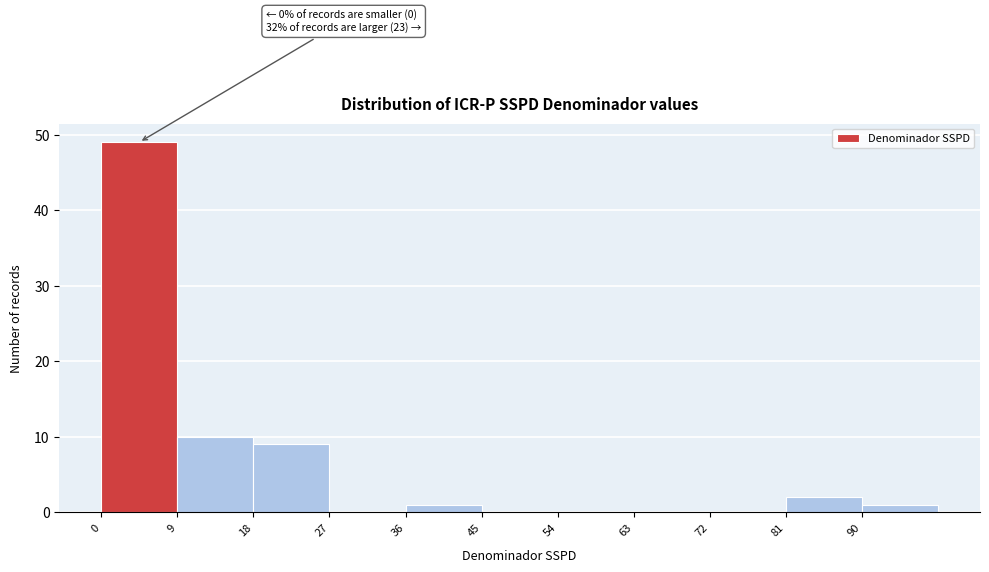

Over which range of the x-axis is the bar tallest?

0 to 9